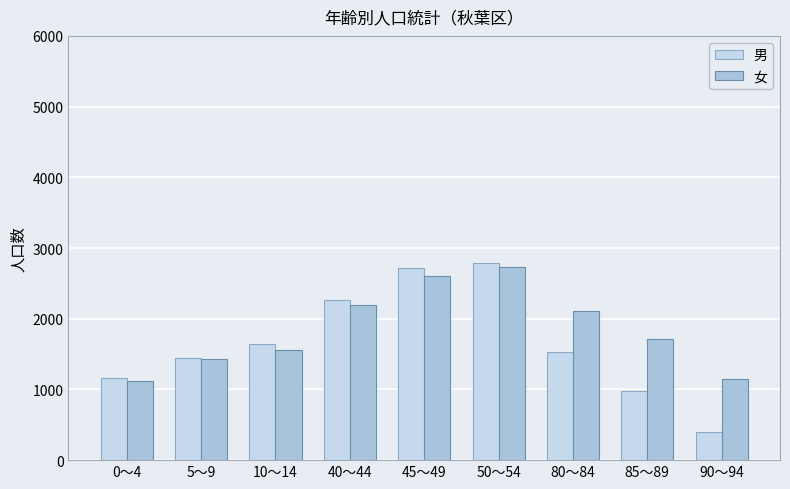

How many bars are there in each group?

2